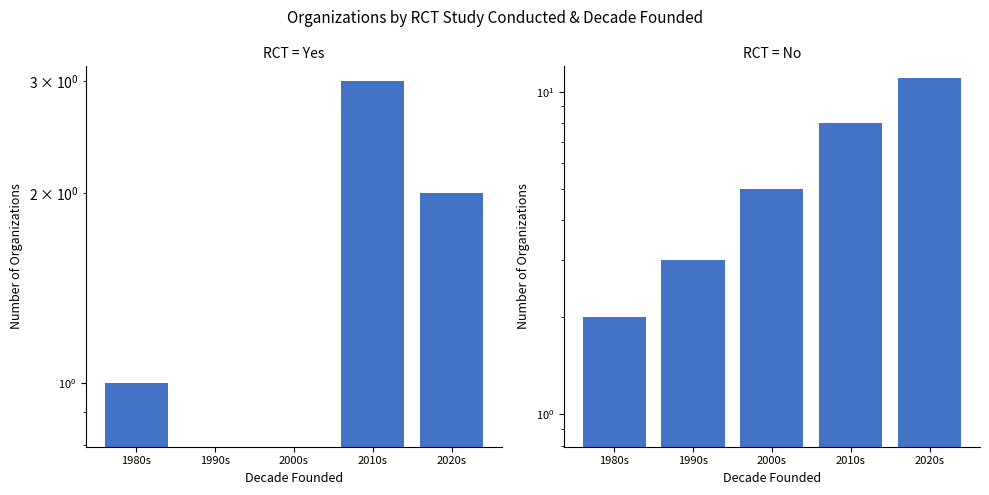

Reading left to right, list all the values displayed in this chart.

Yes: 1980s=1	1990s=0	2000s=0	2010s=3	2020s=2
No: 1980s=2	1990s=3	2000s=5	2010s=8	2020s=11